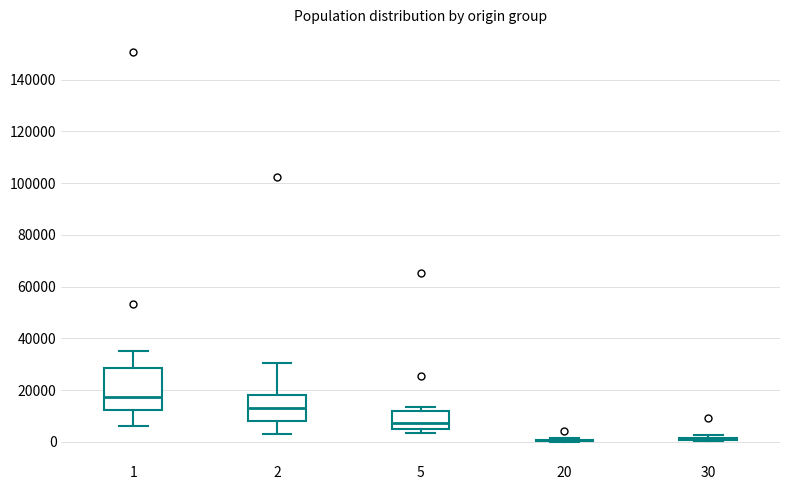

Which box is the tallest, from its lower edge to its upper edge?

1